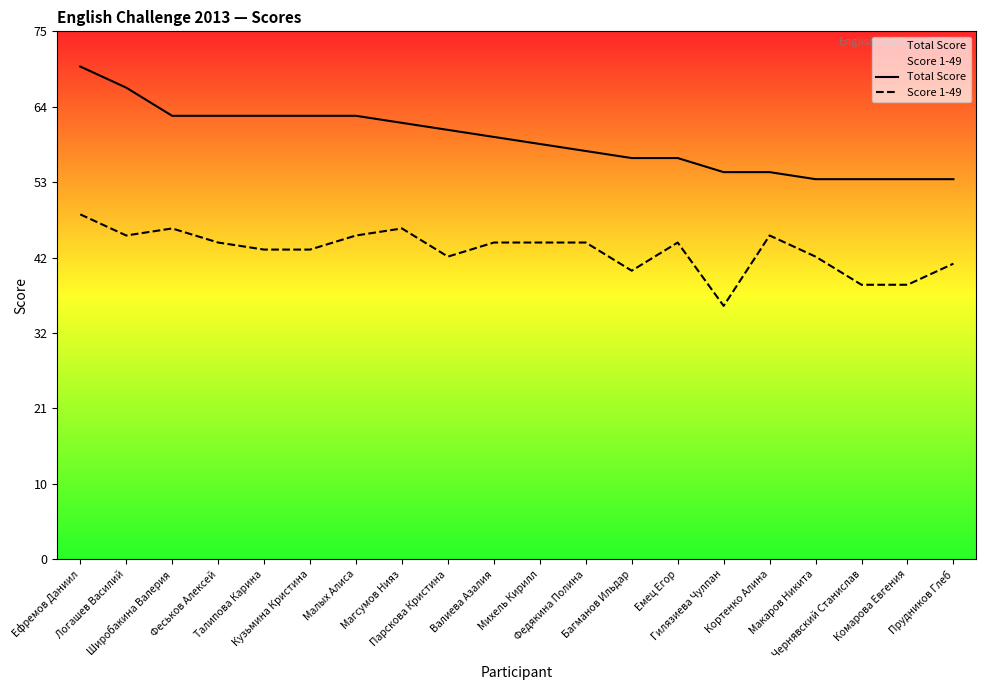

Does the chart display data point markers on the line(s)?

No